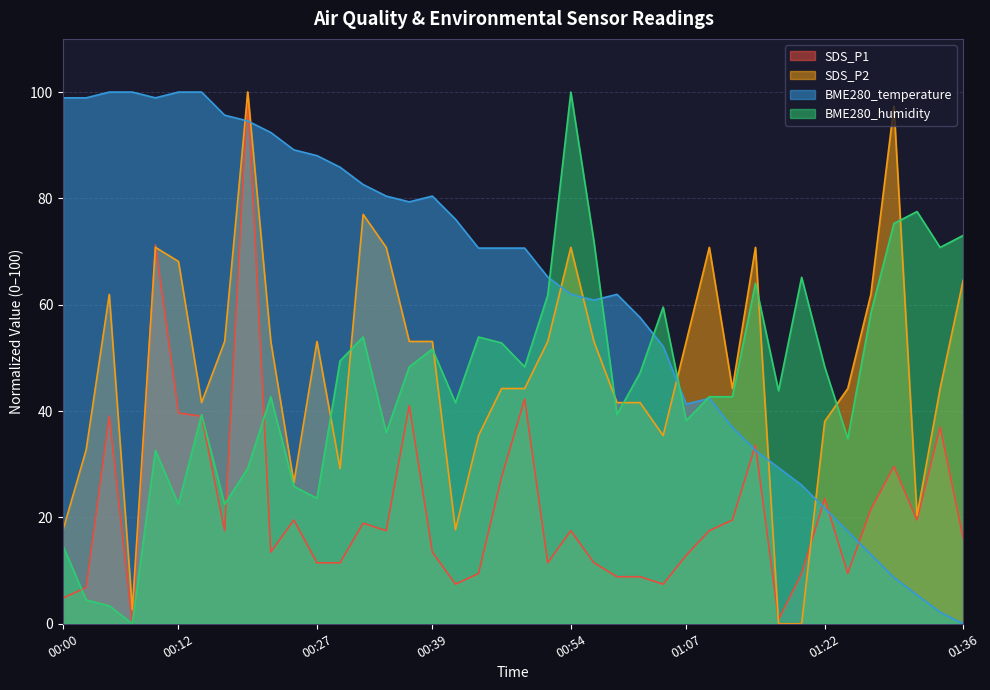

Where is SDS_P2 nearest to the value 50?

00:17